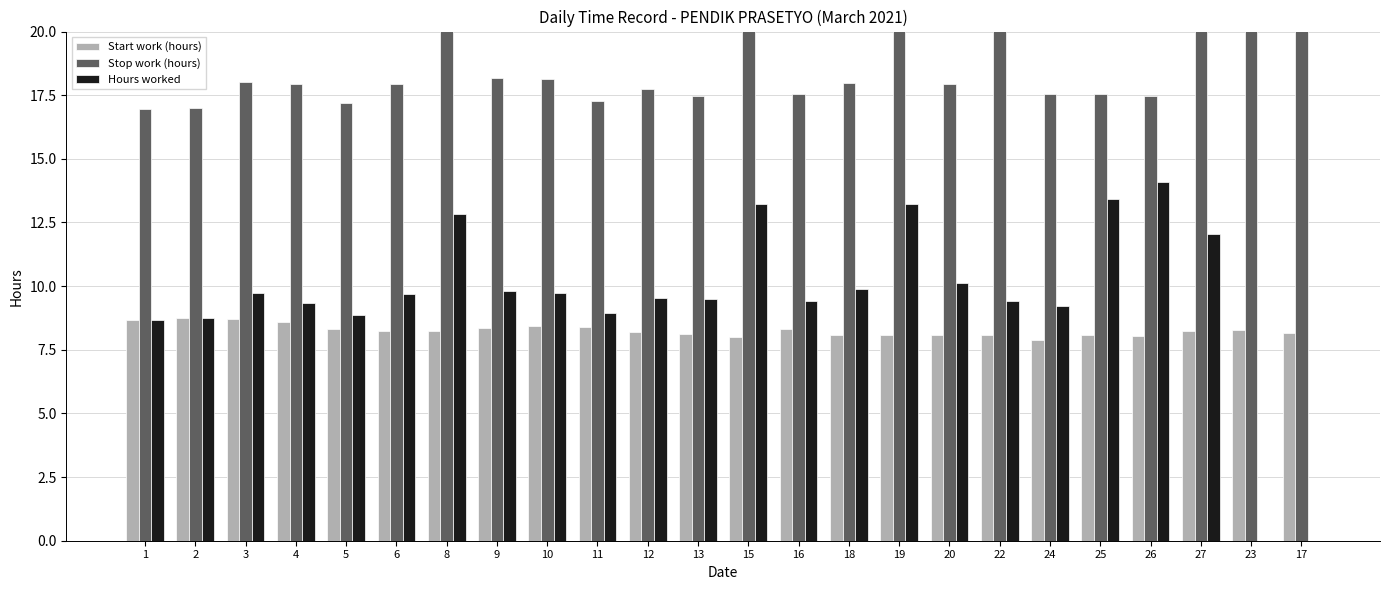

Is it true that Stop work (hours) equals 3.8 at 16?

False